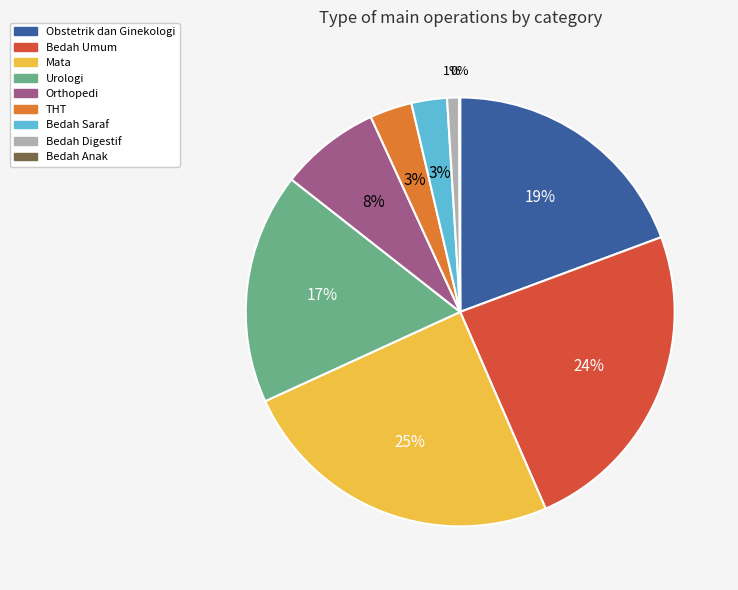

To the nearest percent, what is the difference between the largest and smallest slice percentages?

25%